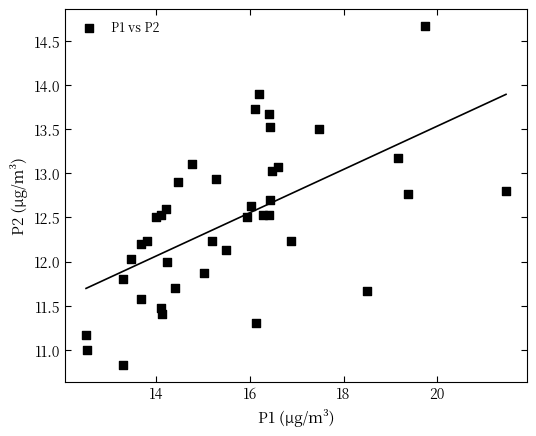

What is the range of X values (max minus min)?

9.0